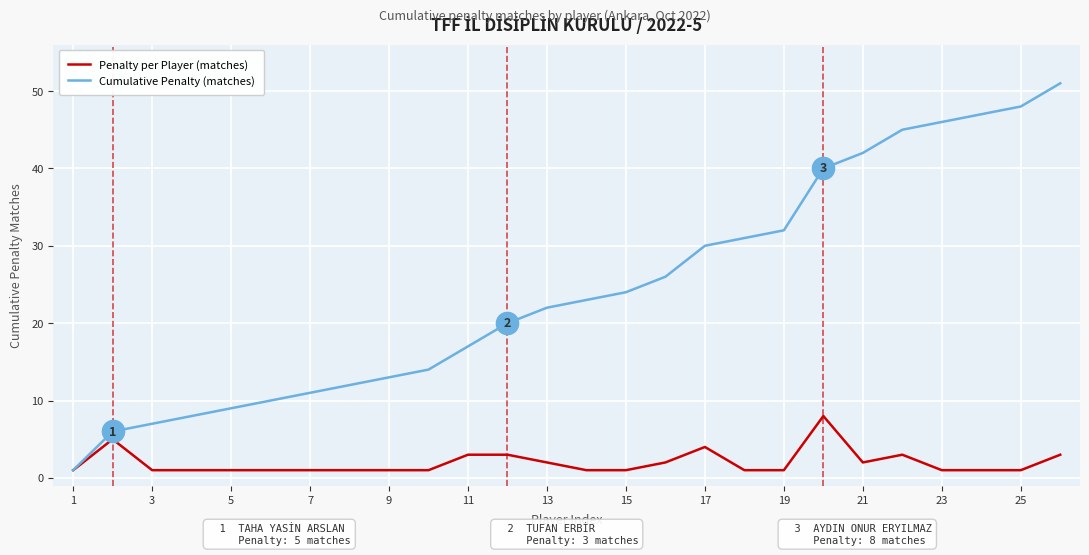

How many series are shown in this chart?

2